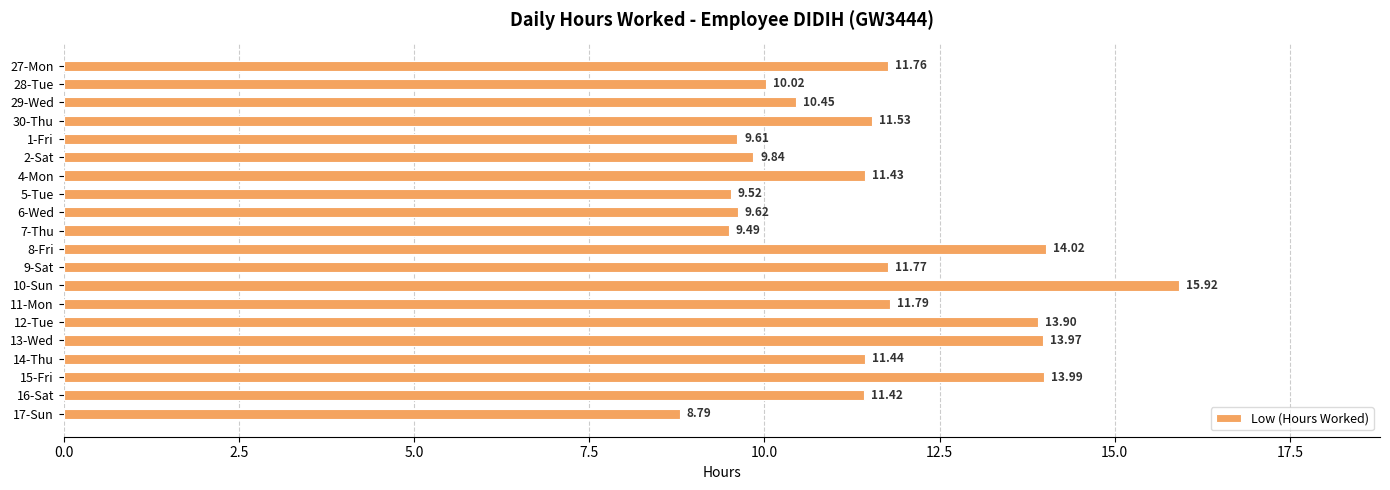

Rank the categories by value from highest to lowest.

10-Sun, 8-Fri, 15-Fri, 13-Wed, 12-Tue, 11-Mon, 9-Sat, 27-Mon, 30-Thu, 14-Thu, 4-Mon, 16-Sat, 29-Wed, 28-Tue, 2-Sat, 6-Wed, 1-Fri, 5-Tue, 7-Thu, 17-Sun